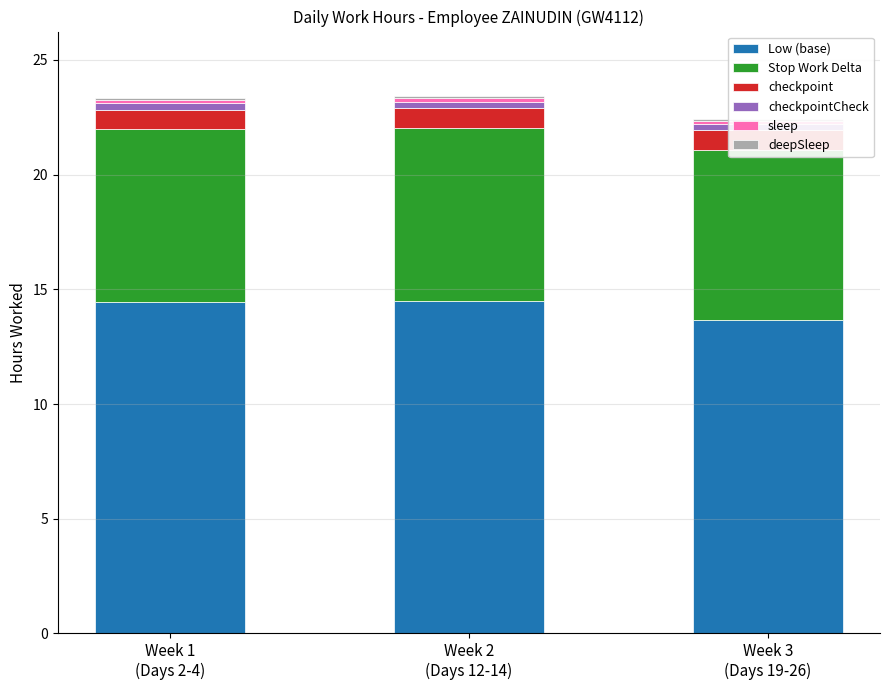

What is the average value of the Stop Work Delta series?

7.5